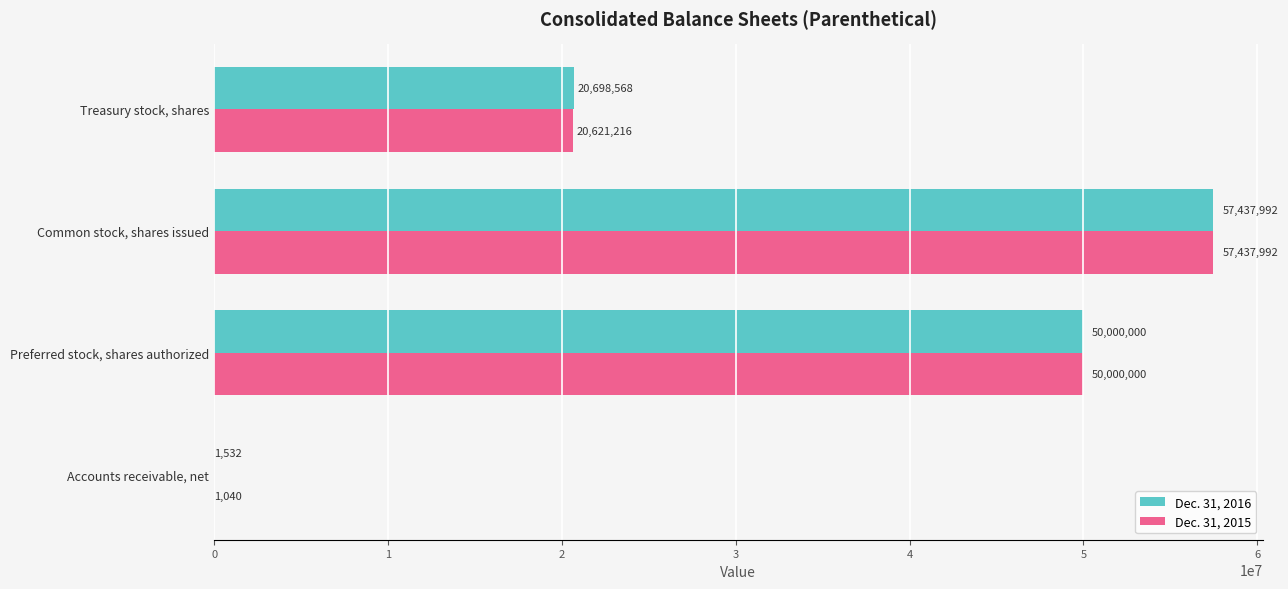

How many Dec. 31, 2015 values are between 20621216 and 57437992?

3